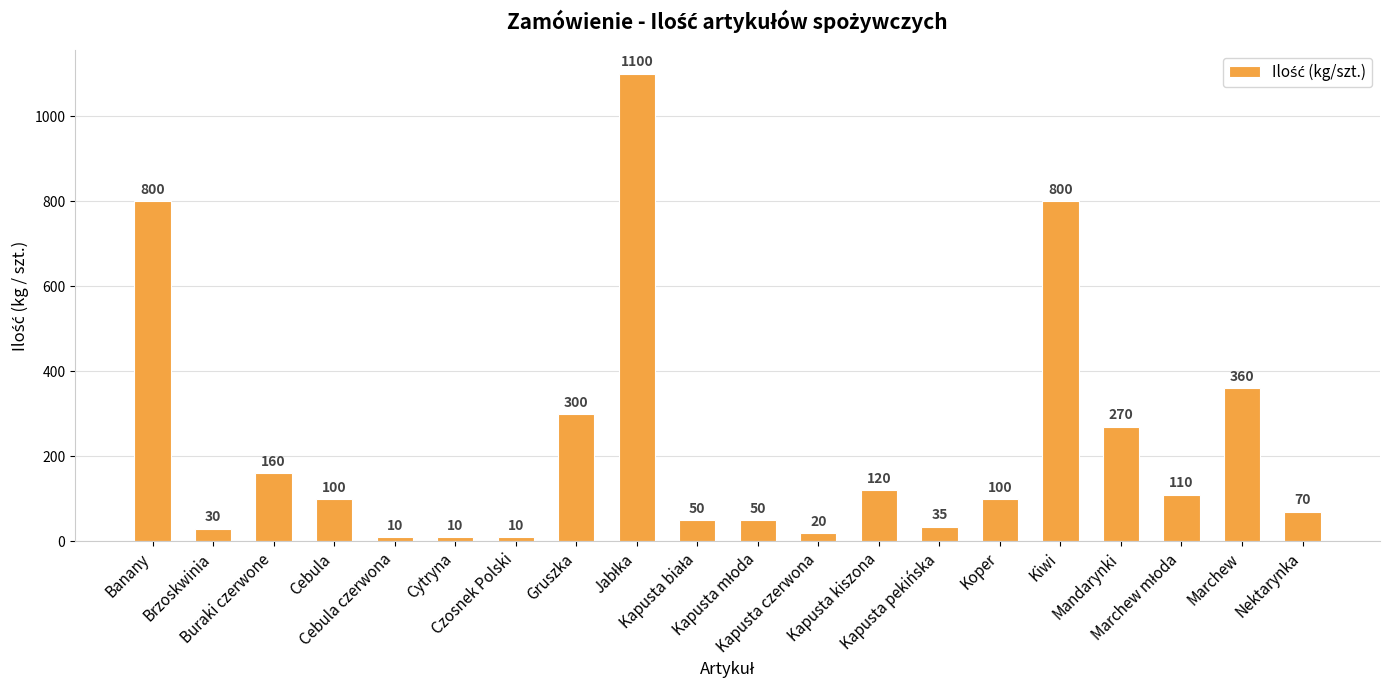

True or false: the data shows 100 at Cebula.

True